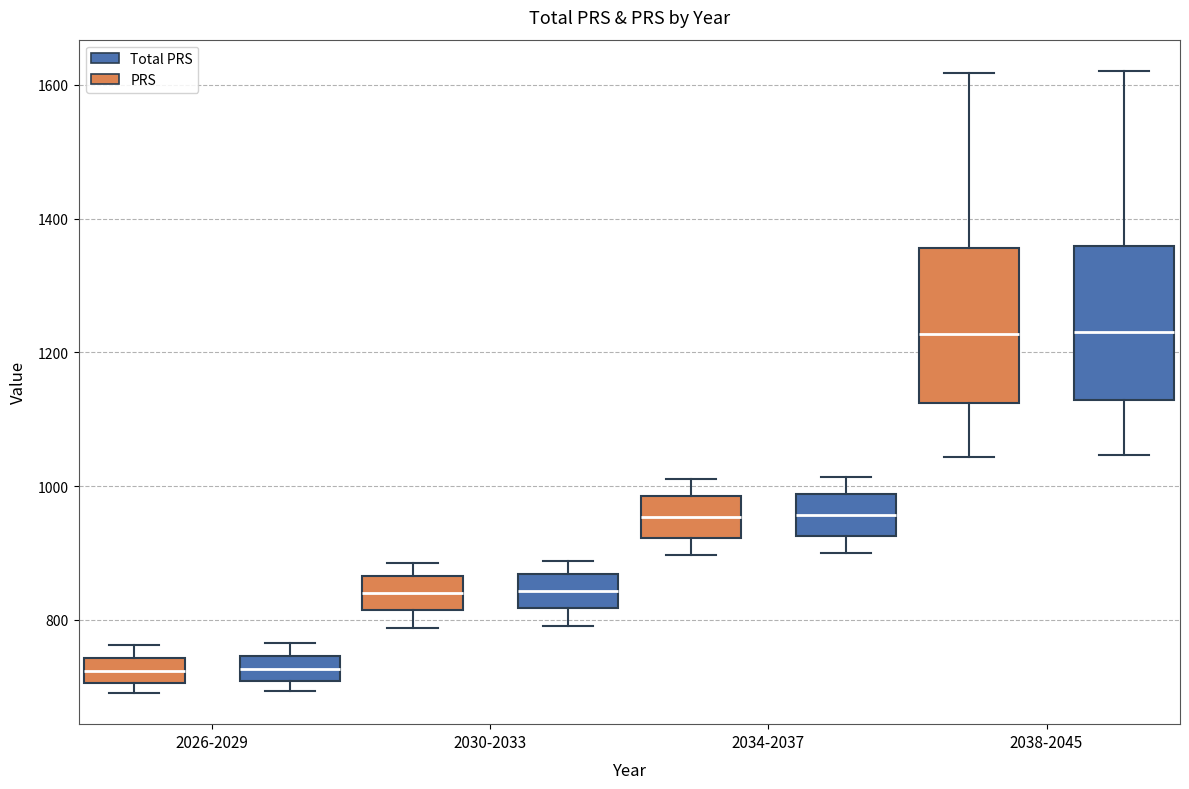

Reading left to right, read every box against the y-axis: the position of its median line, the range the box covers, and the ends of its whiskers. The values are not printed on the chart, so give them approximately, as read against the axis.

2026-2029 (PRS): median 720, box 700 to 740, whiskers 700 (just below the box's lower edge) to 760
2026-2029 (Total PRS): median 720, box 700 to 740, whiskers 700 (just below the box's lower edge) to 760
2030-2033 (PRS): median 840, box 820 to 860, whiskers 780 to 880
2030-2033 (Total PRS): median 840, box 820 to 860, whiskers 800 to 880
2034-2037 (PRS): median 960, box 920 to 980, whiskers 900 to 1020
2034-2037 (Total PRS): median 960, box 920 to 980, whiskers 900 to 1020
2038-2045 (PRS): median 1220, box 1120 to 1360, whiskers 1040 to 1620
2038-2045 (Total PRS): median 1240, box 1120 to 1360, whiskers 1040 to 1620